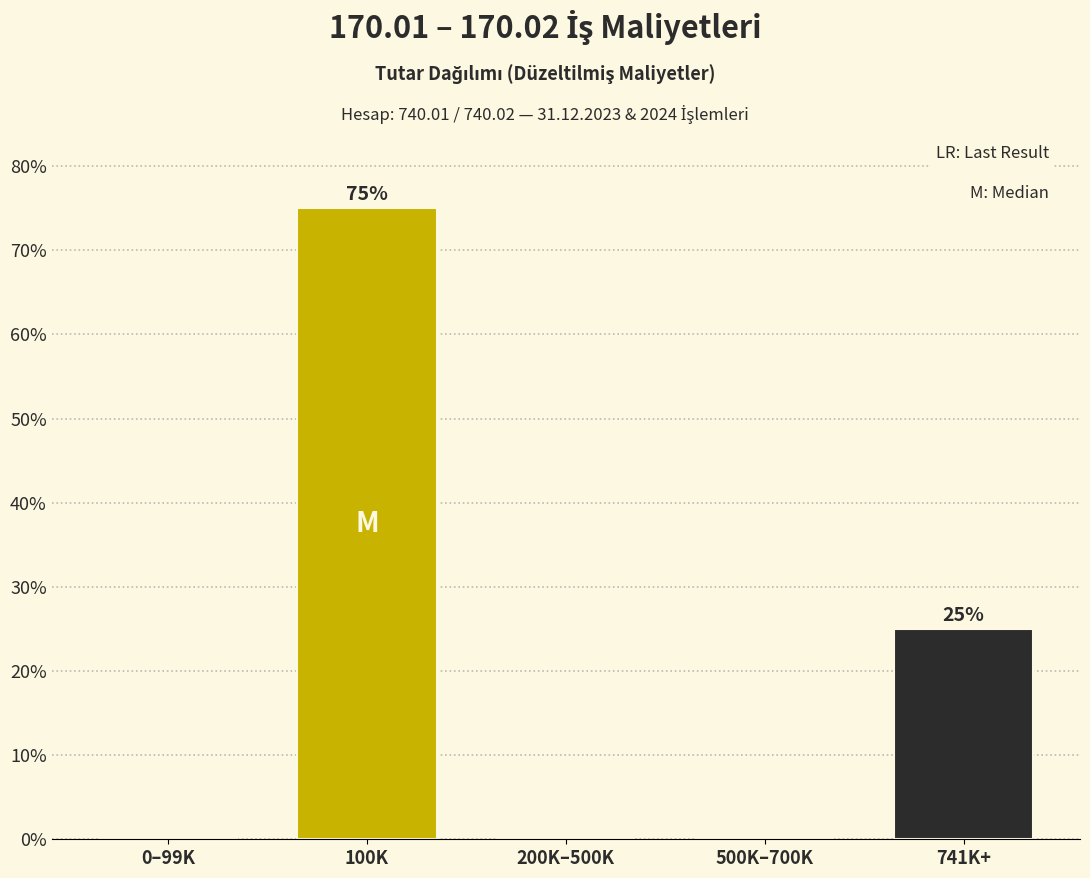

Reading left to right, transcribe all the data shown in this chart.

0–99K=0	100K=75	200K–500K=0	500K–700K=0	741K+=25